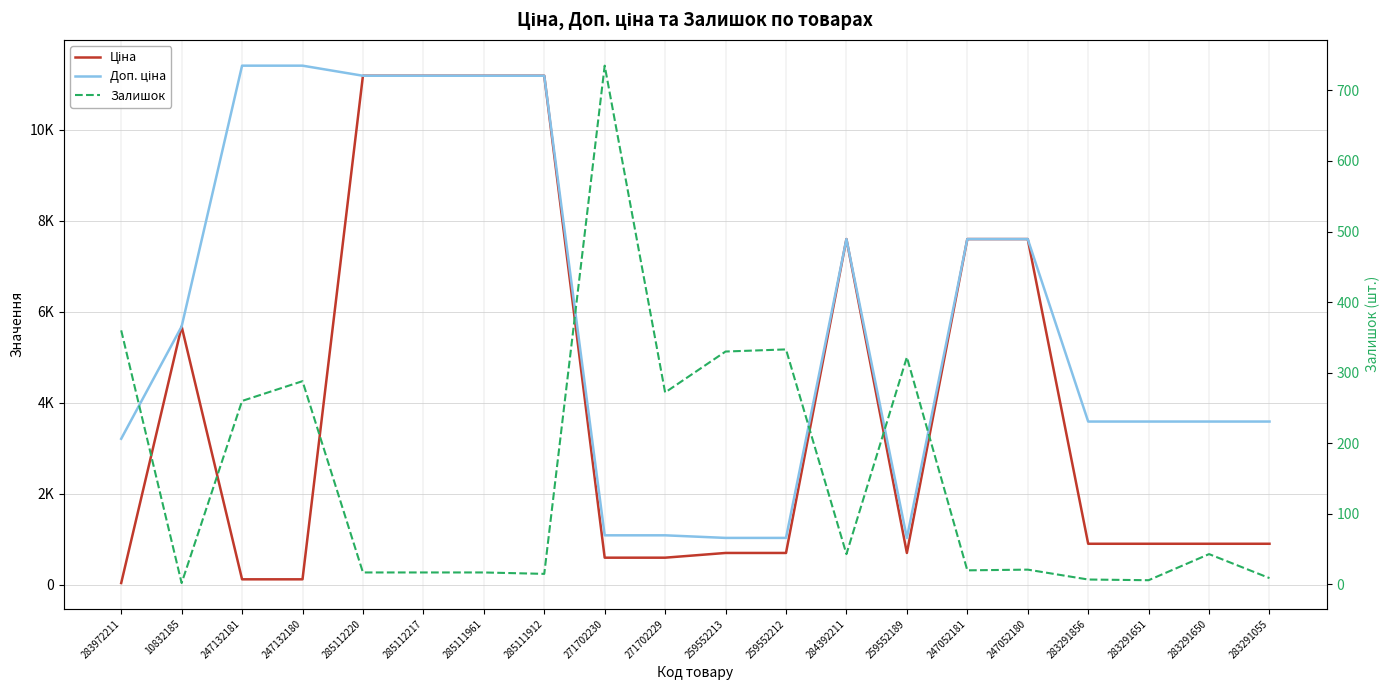

True or false: Залишок has a value of 25.5 at 284392211.

False